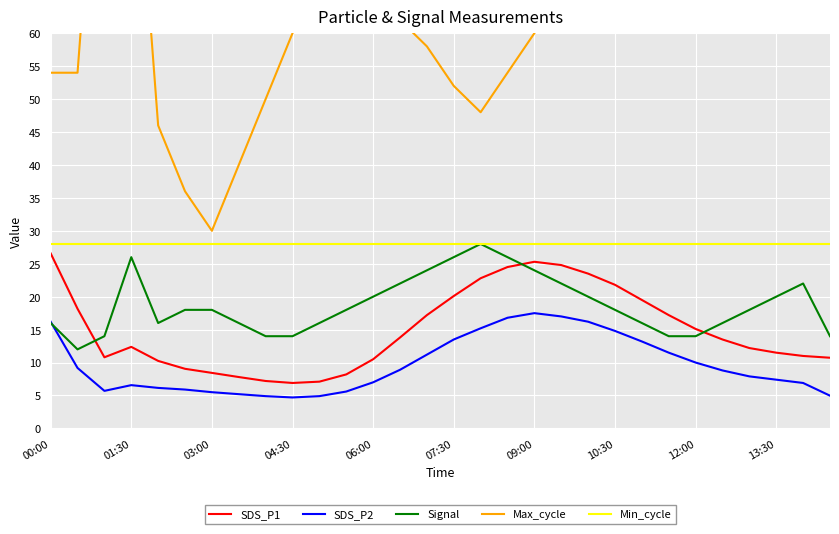

What is the highest value of the SDS_P1 series?

26.6